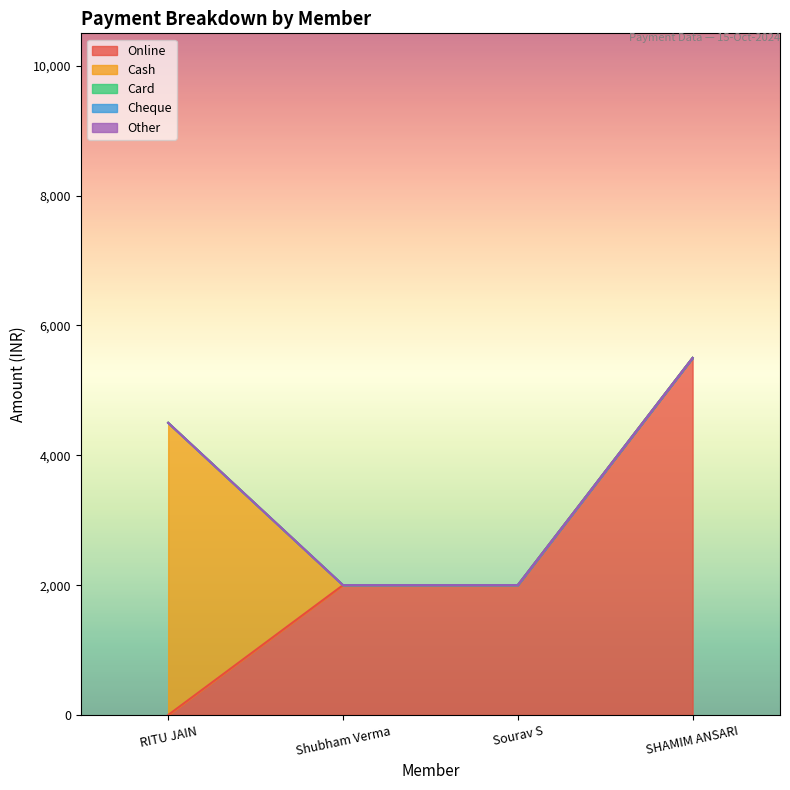

What is the label of the 2nd point from the left?

Shubham Verma